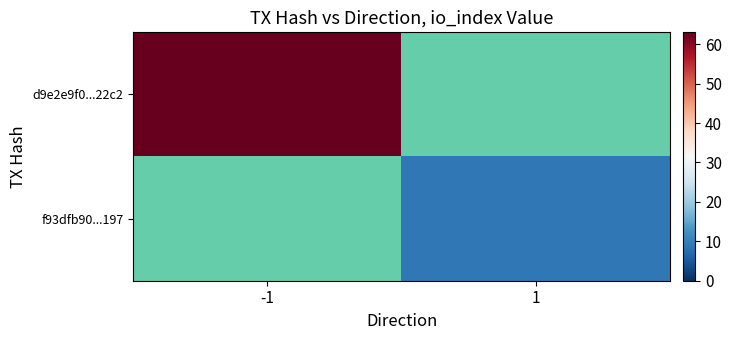

Is the value of d9e2e9f0...22c2 at -1 greater than the value of f93dfb90...197 at 1?

Yes